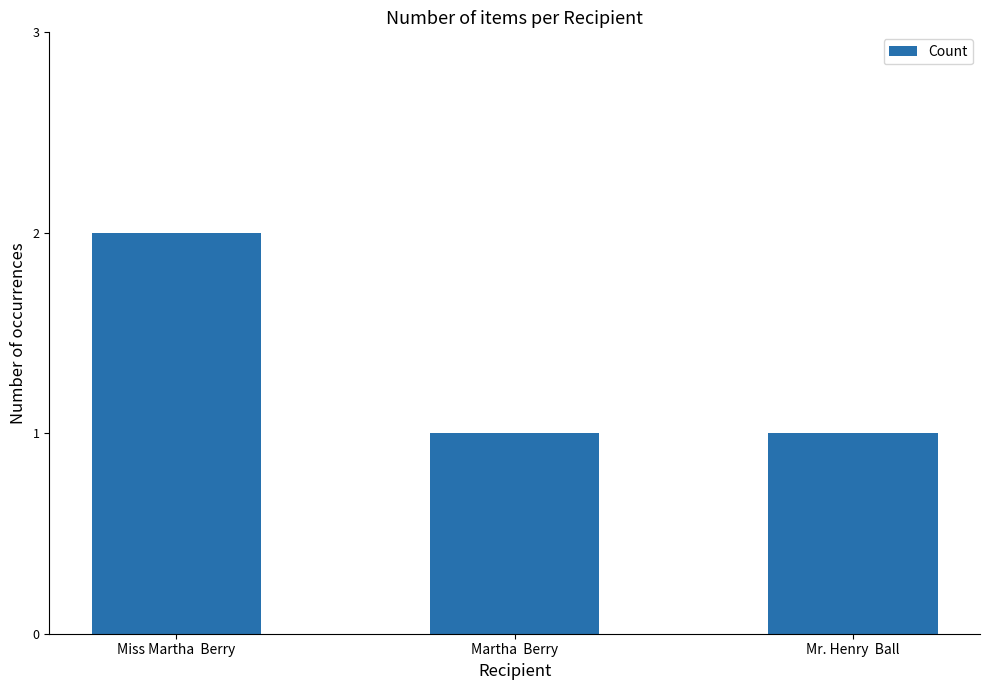

Reading left to right, transcribe all the data shown in this chart.

2	1	1